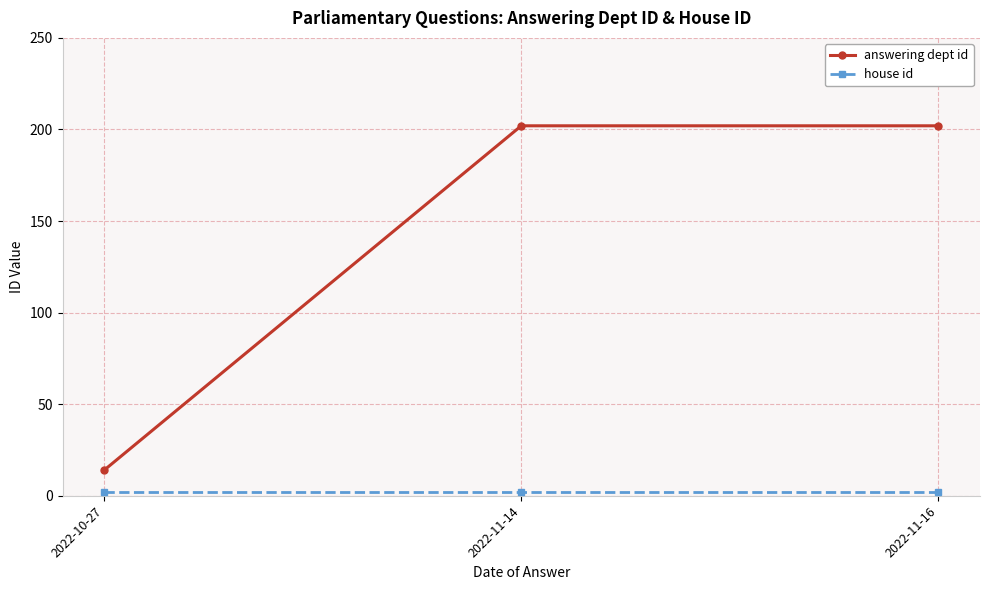

What is the greatest value displayed?

202